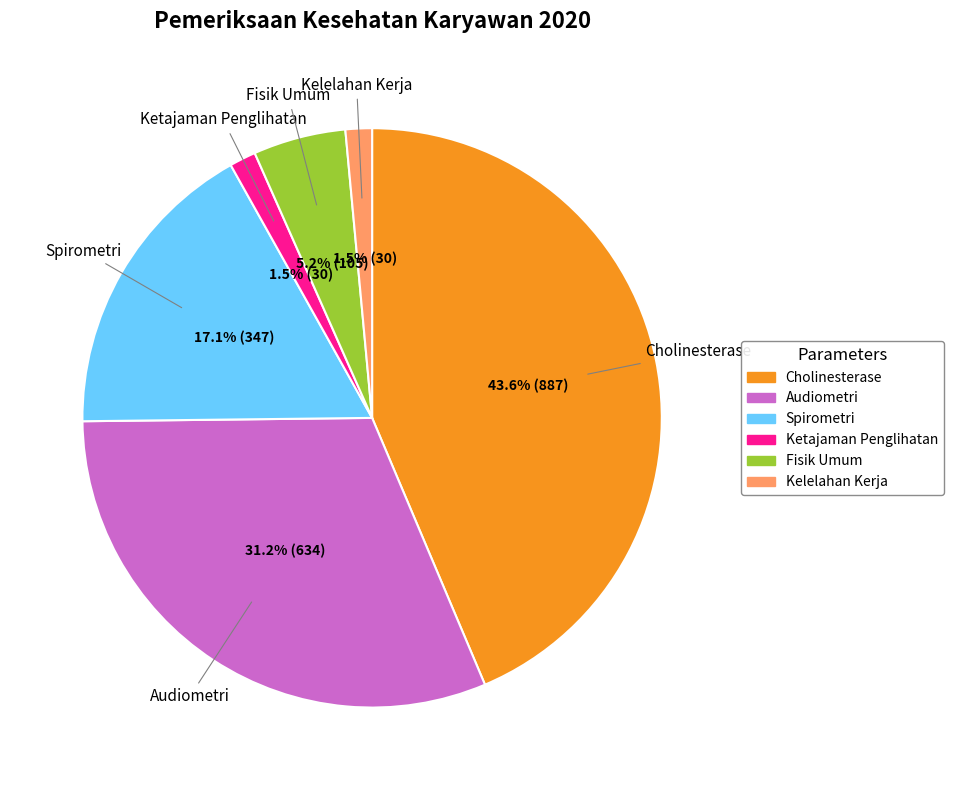

How much of the chart is everything except Audiometri?

68.8%